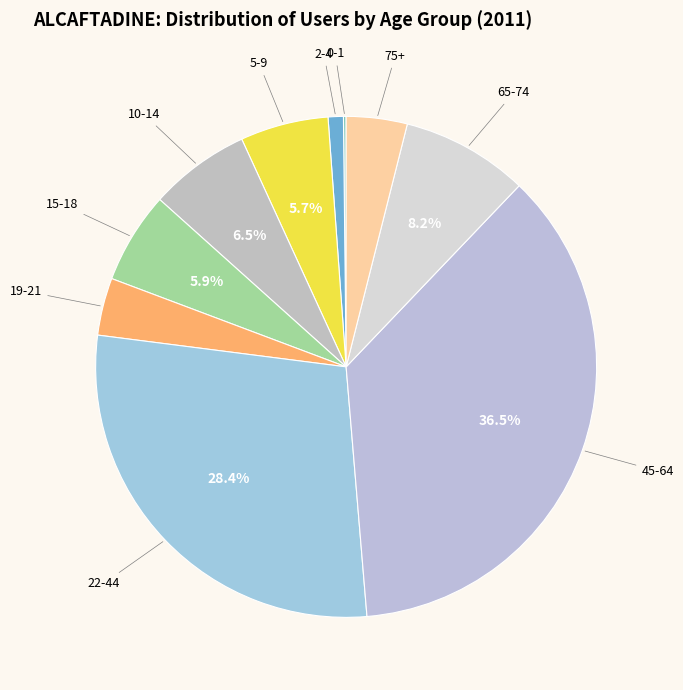

Which slice is the largest?

45-64